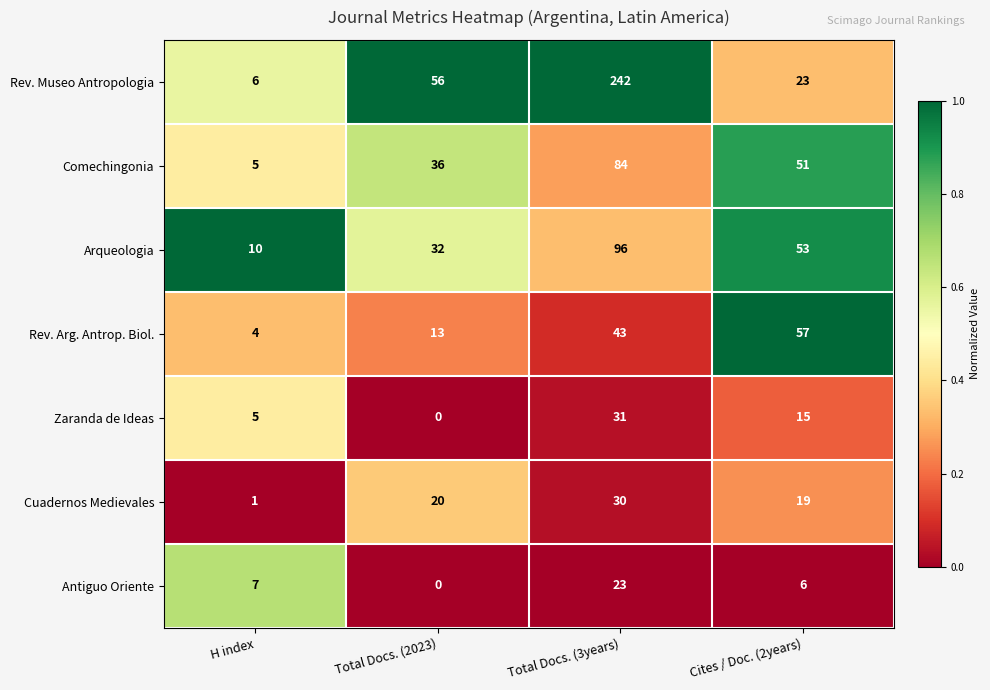

Between H index and Total Docs. (2023), which series saw the biggest shift?

Rev. Museo Antropologia